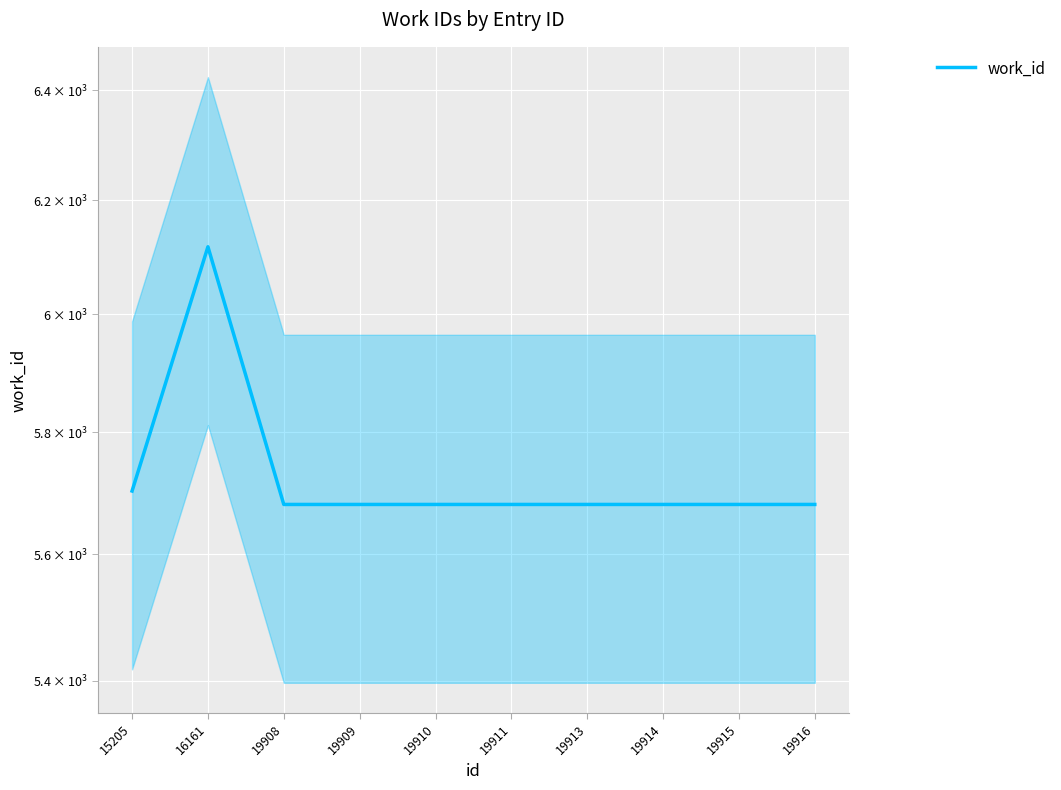

What is the value of the 10th point from the left?

5681